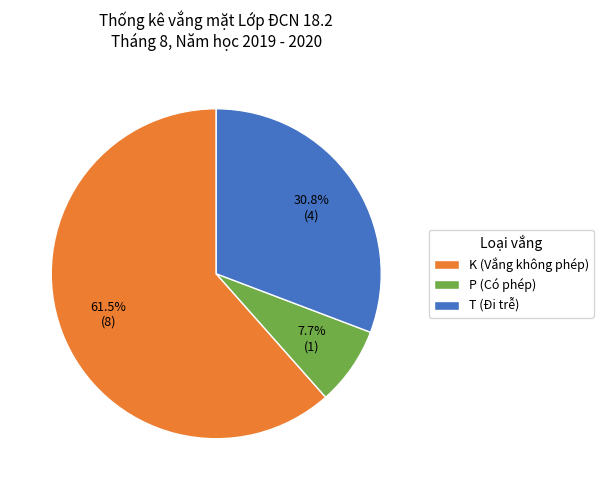

Rank the categories by value from lowest to highest.

P (Có phép), T (Đi trễ), K (Vắng không phép)